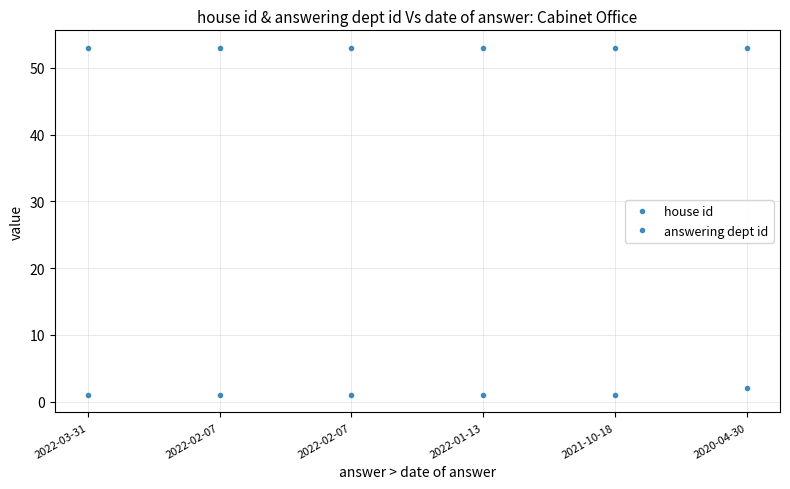

List the labels in order of house id value, largest first.

2020-04-30, 2022-03-31, 2022-02-07, 2022-02-07, 2022-01-13, 2021-10-18